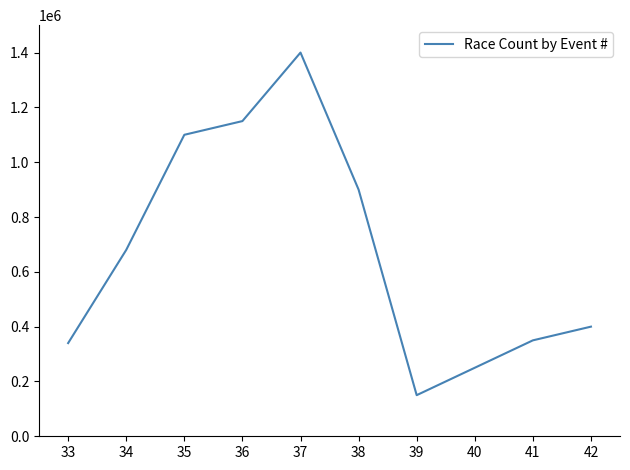

Reading right to left, list all the values displayed in this chart.

400000	350000	250000	150000	900000	1400000	1150000	1100000	680000	340000